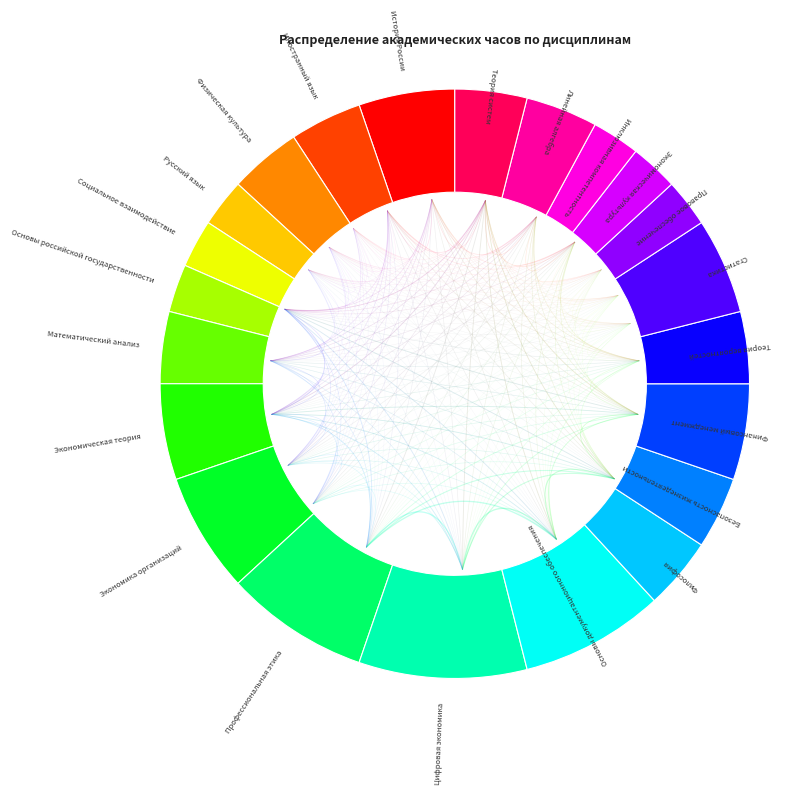

Rank the categories by value from highest to lowest.

Цифровая экономика, Профессиональная этика, Основы документационного обеспечения, Экономика организаций, История России, Экономическая теория, Финансовый менеджмент, Статистика, Иностранный язык, Физическая культура, Математический анализ, Философия, Безопасность жизнедеятельности, Теория вероятностей, Линейная алгебра, Теория систем, Русский язык, Социальное взаимодействие, Основы российской государственности, Правовое обеспечение, Экономическая культура, Инклюзивная компетентность